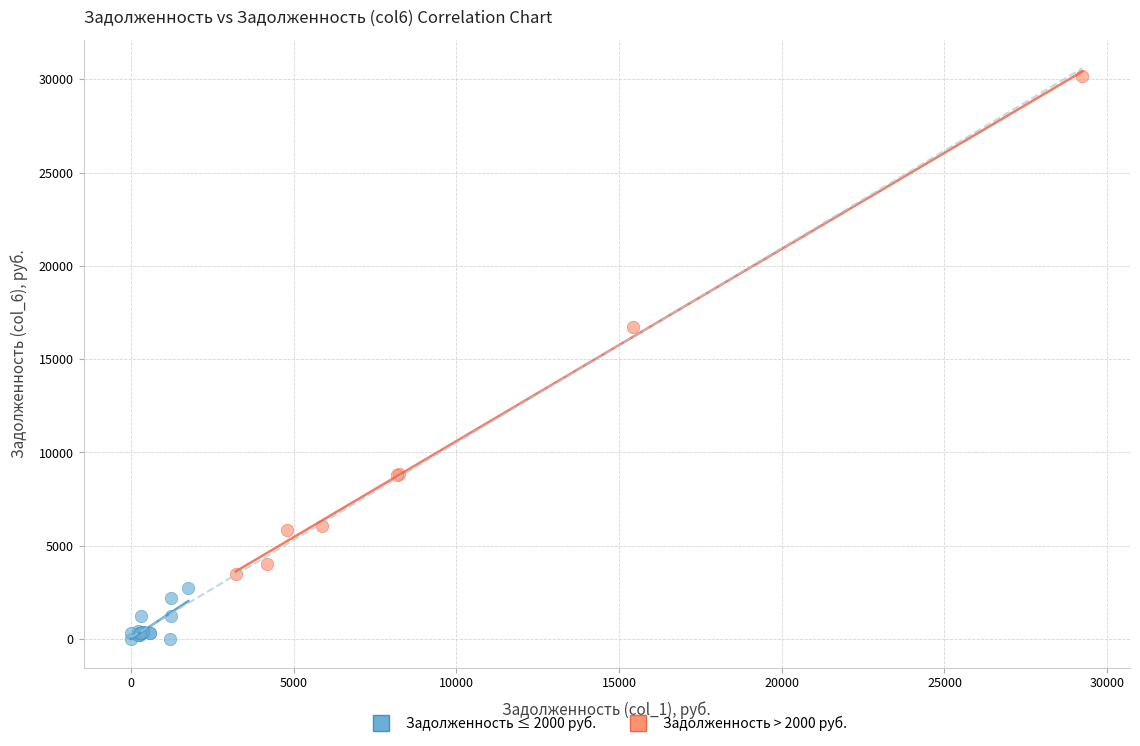

Which series has the largest Y range (max minus min)?

Задолженность > 2000 руб.